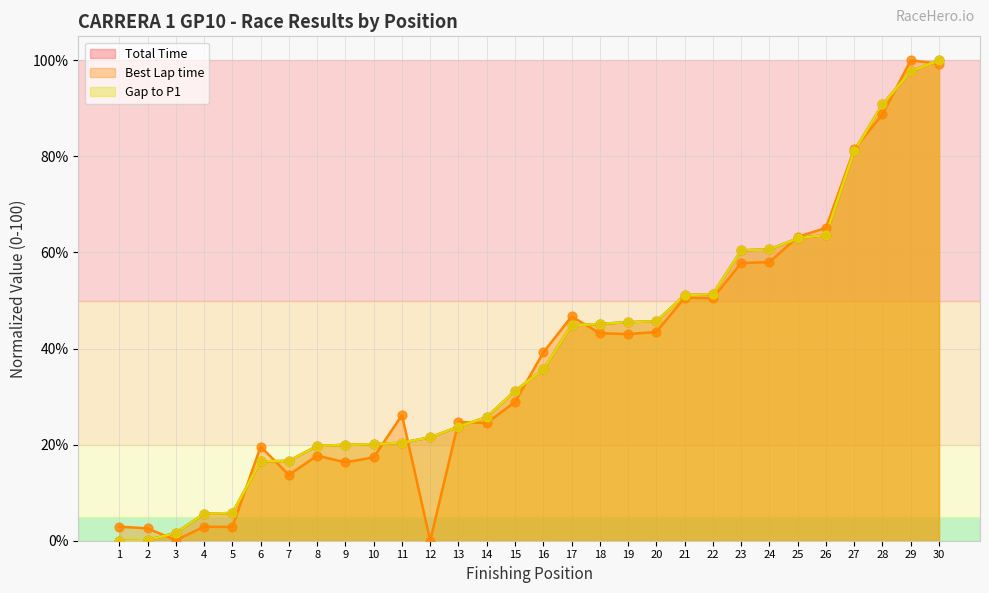

At which category is the sum across all series the highest?

30